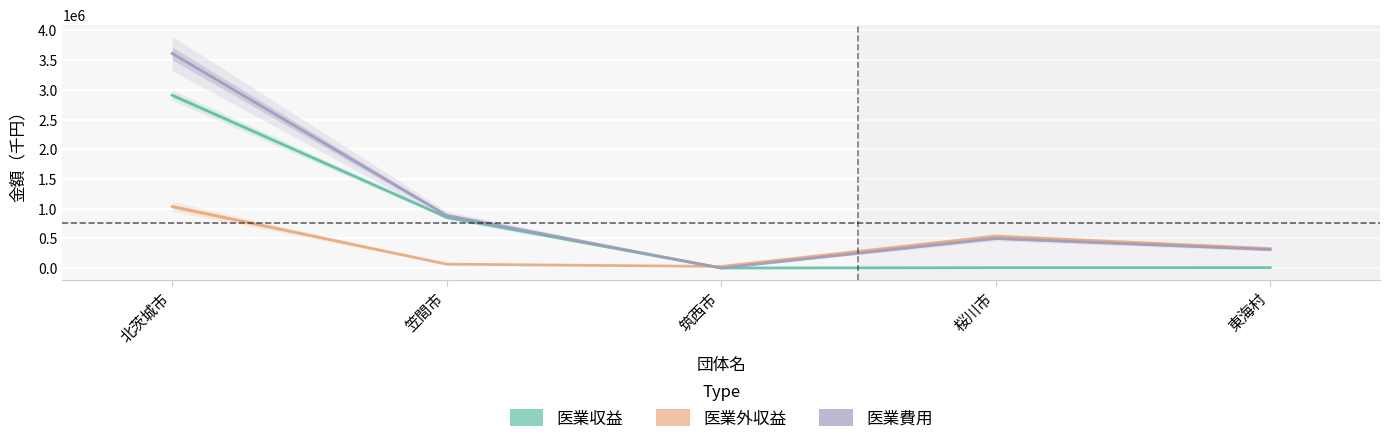

What are all the series names shown in the legend?

医業収益, 医業外収益, 医業費用